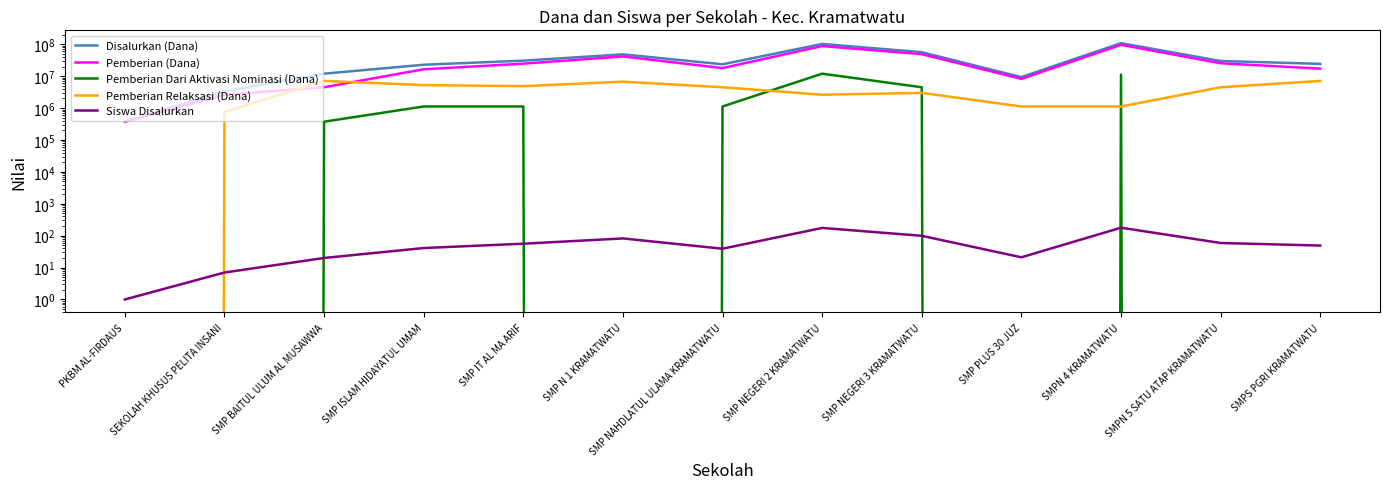

What position from the right is SEKOLAH KHUSUS PELITA INSANI?

12